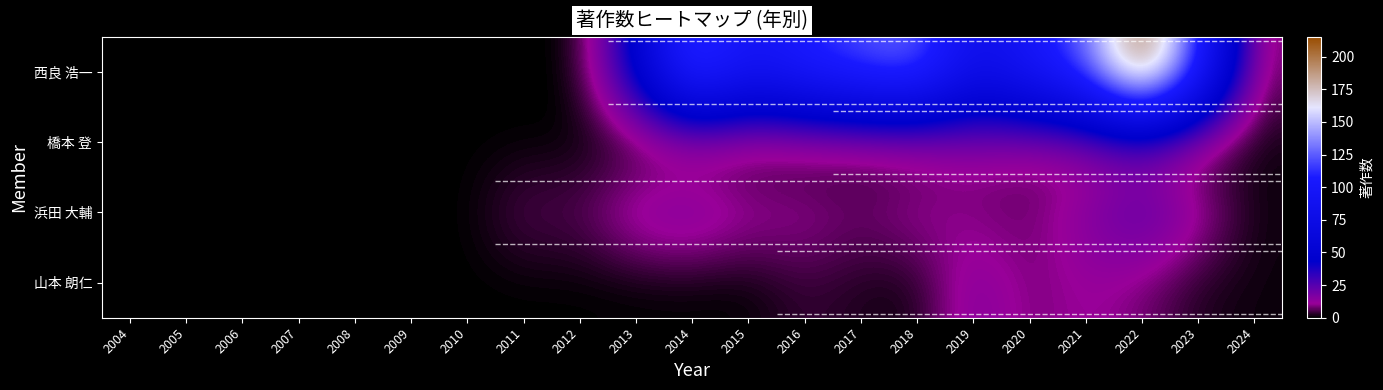

At how many categories does at least one series exceed 185?

1